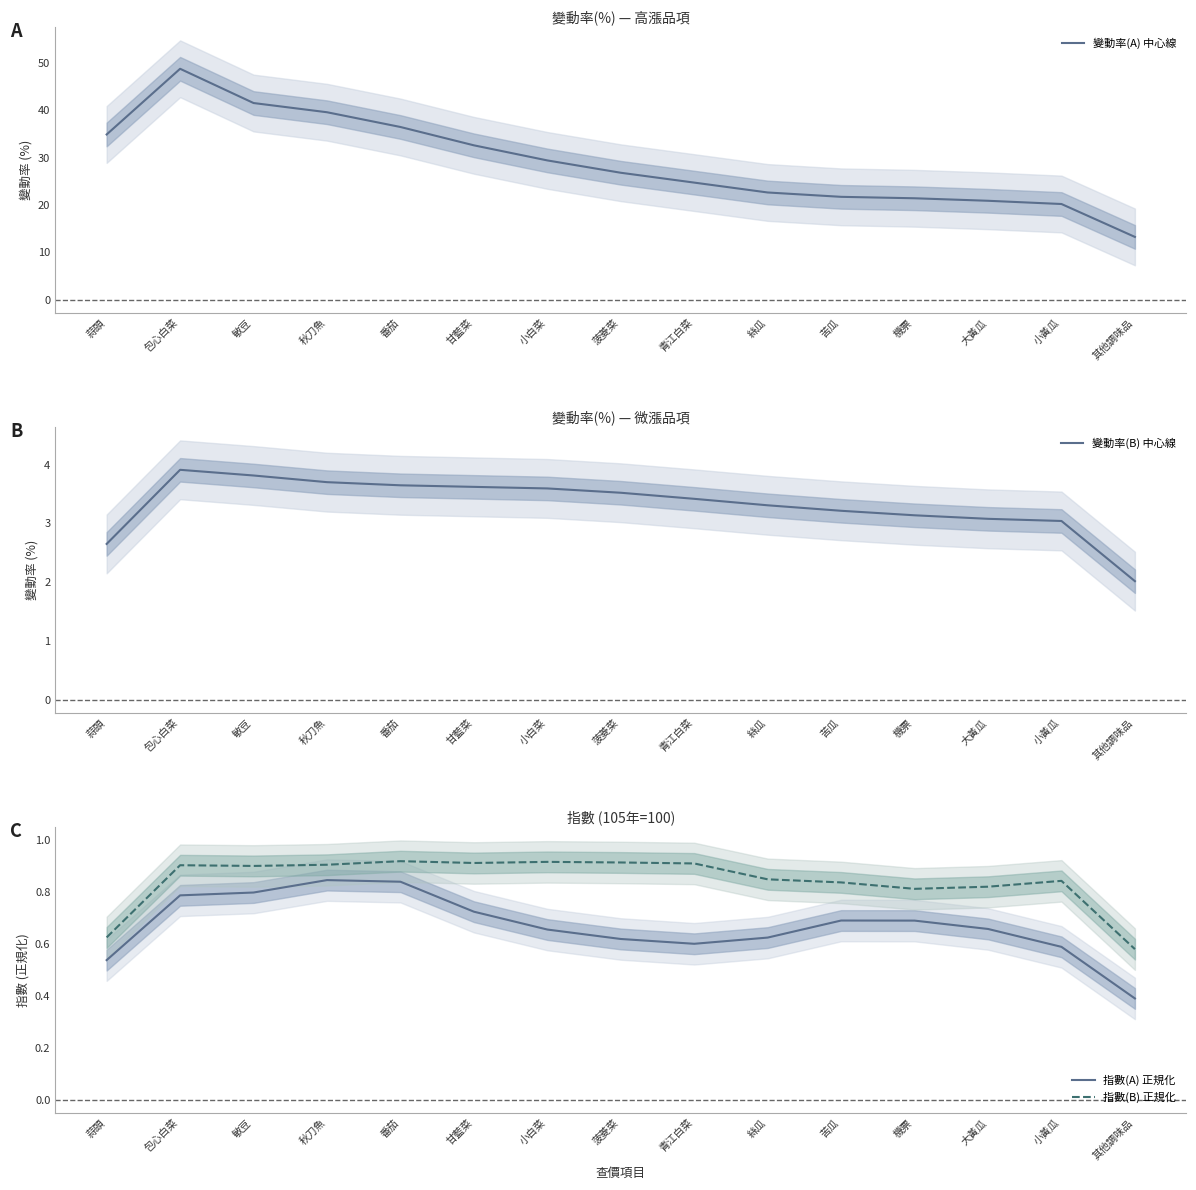

What is the greatest value displayed?

48.8